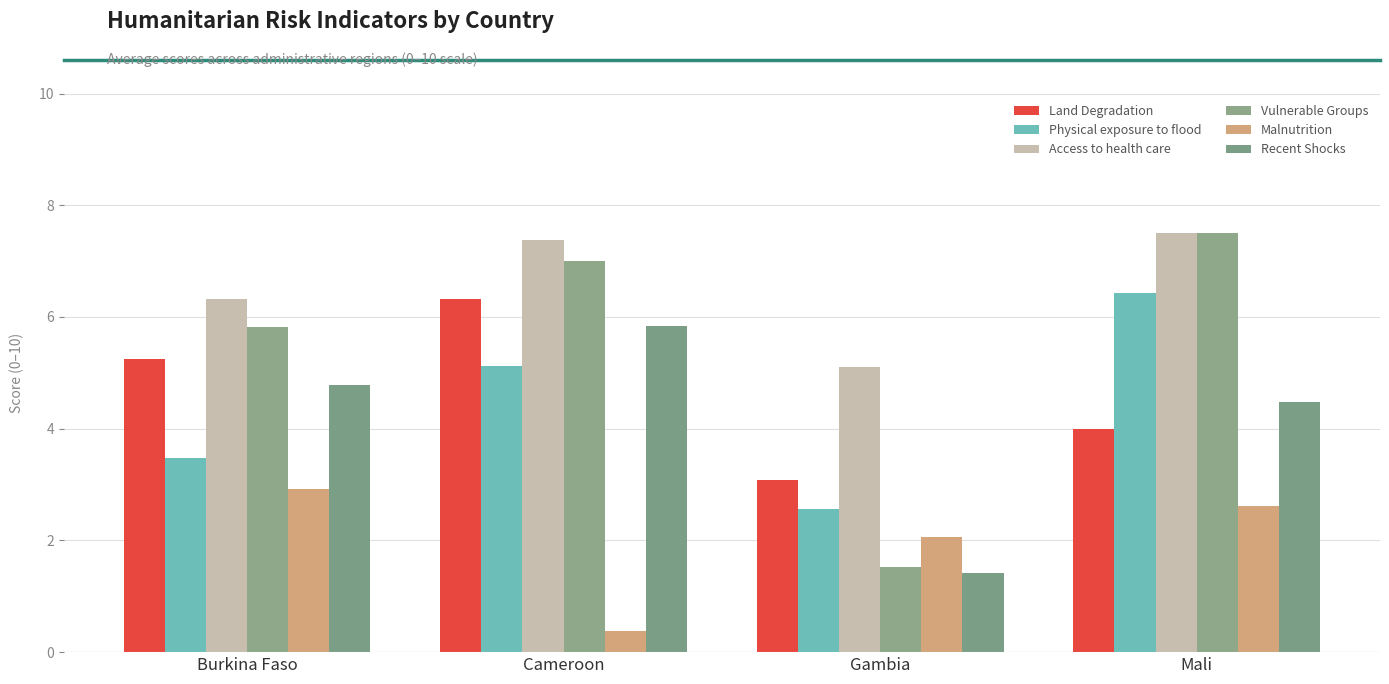

What position from the left is Gambia?

3